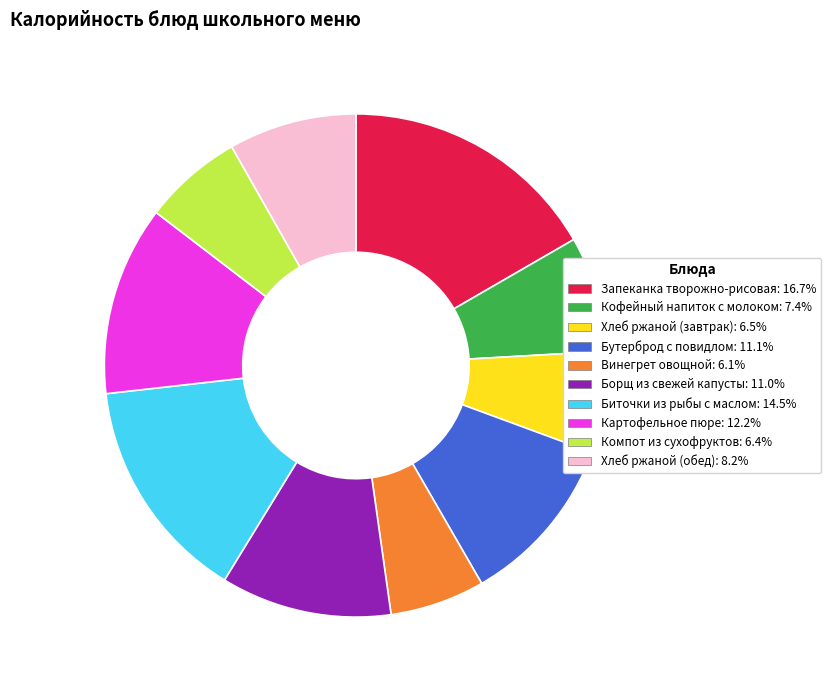

Which has a higher value, Хлеб ржаной (обед) or Запеканка творожно-рисовая?

Запеканка творожно-рисовая